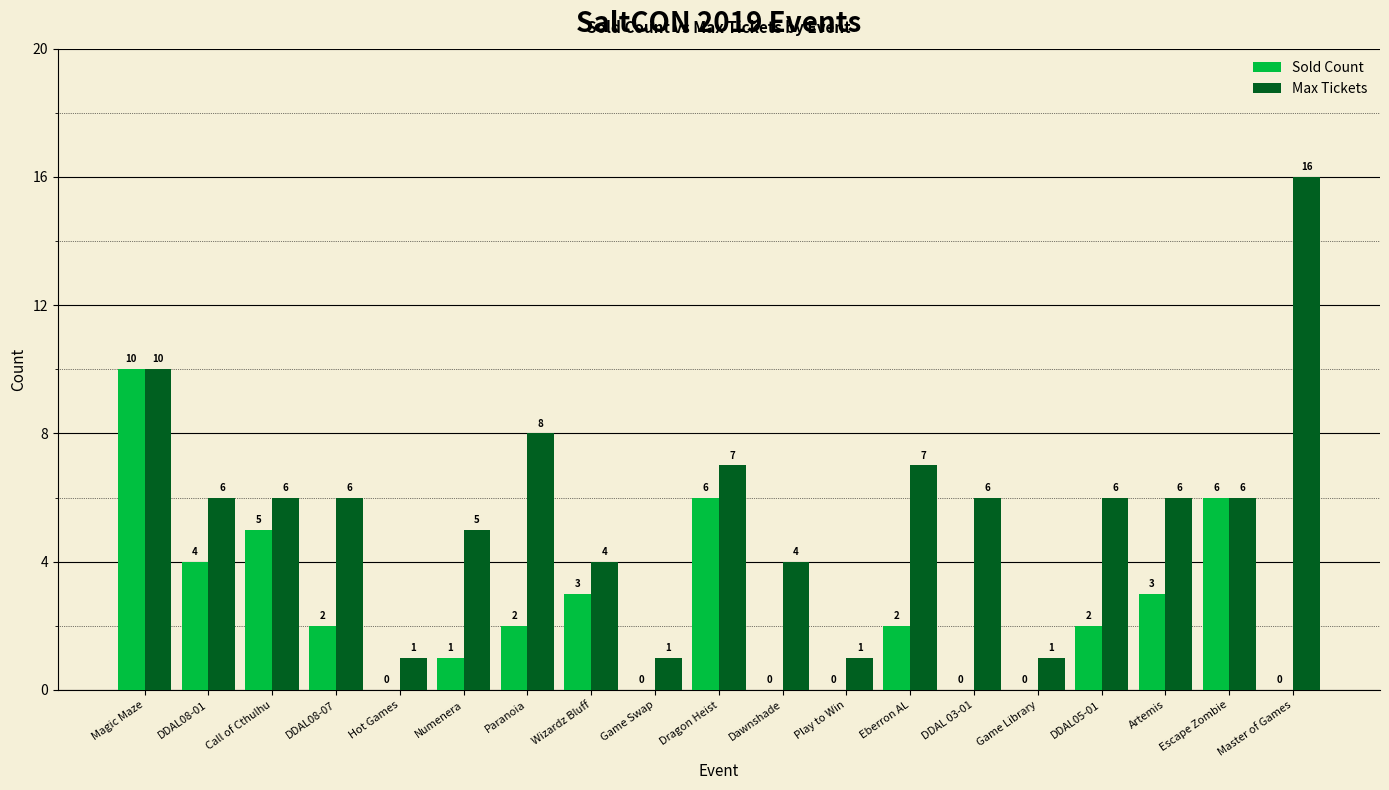

How many data points does each series have?

19